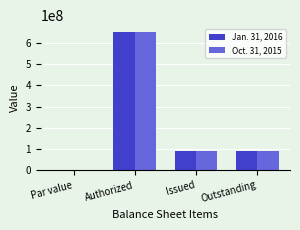

Count the number of categories in the chart.

4